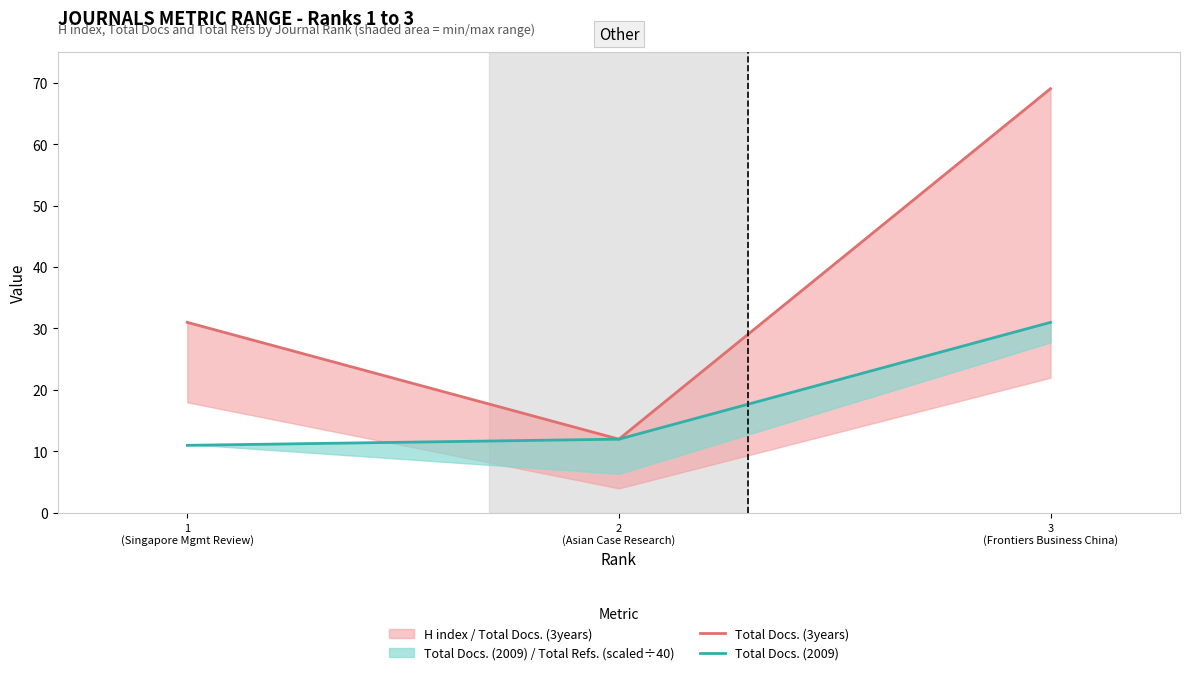

What is the label of the 3rd point from the right?

1
(Singapore Mgmt Review)